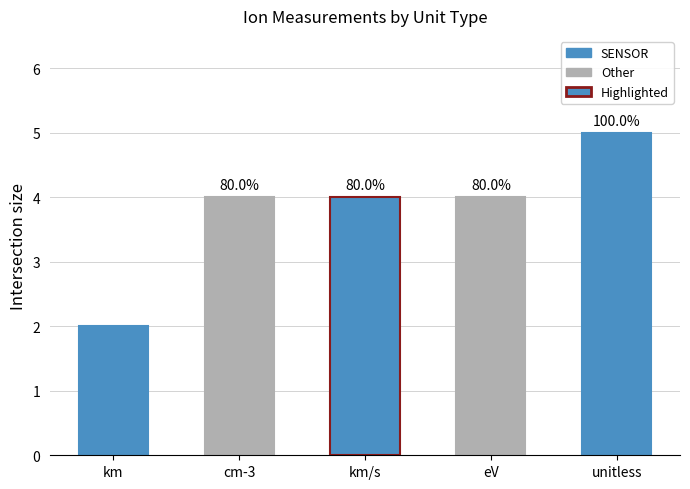

At which label does the data first exceed 4?

unitless